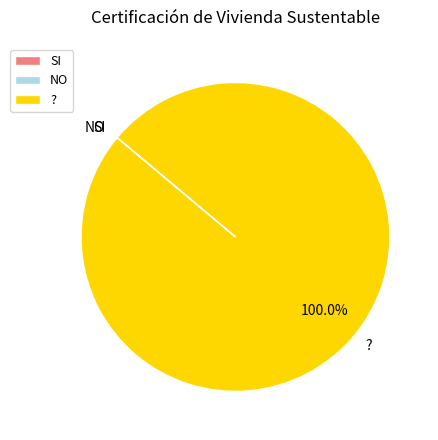

Which slice is the largest?

?